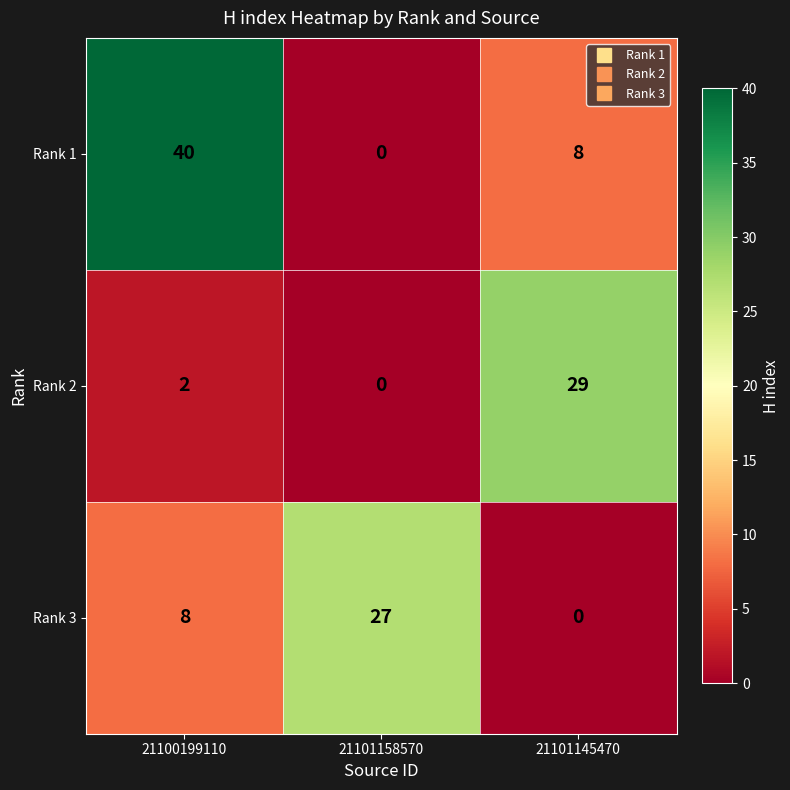

Which series has the widest spread of values?

Rank 1